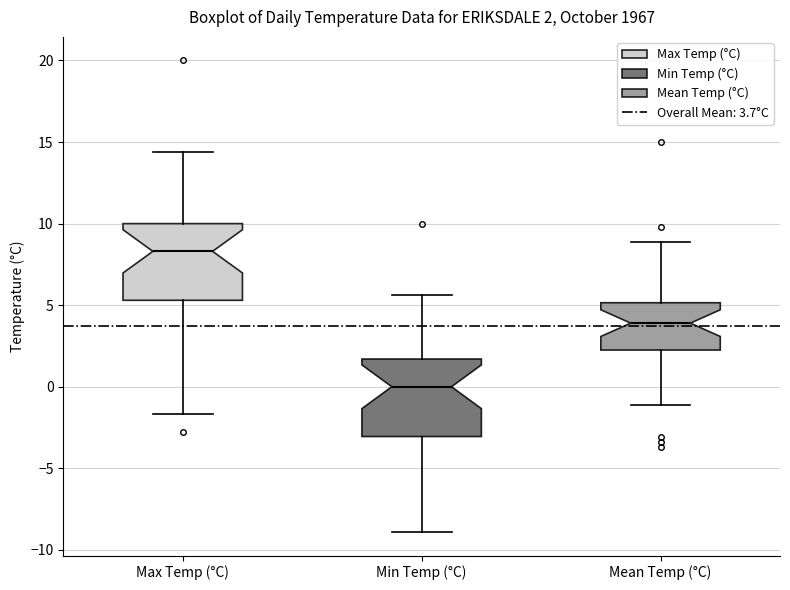

Which box has the lowest median line?

Min Temp (°C)